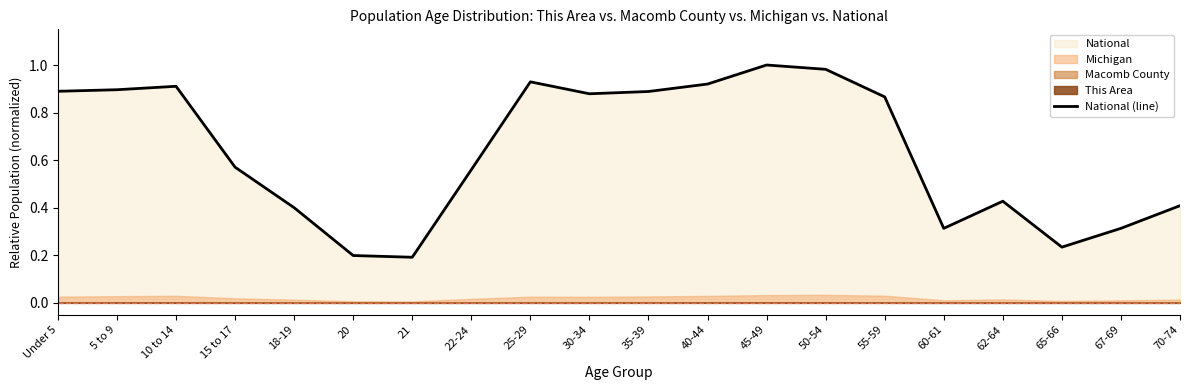

Rank the categories by value from highest to lowest.

45-49, 50-54, 25-29, 40-44, 10 to 14, 5 to 9, Under 5, 35-39, 30-34, 55-59, 15 to 17, 22-24, 62-64, 70-74, 18-19, 67-69, 60-61, 65-66, 20, 21